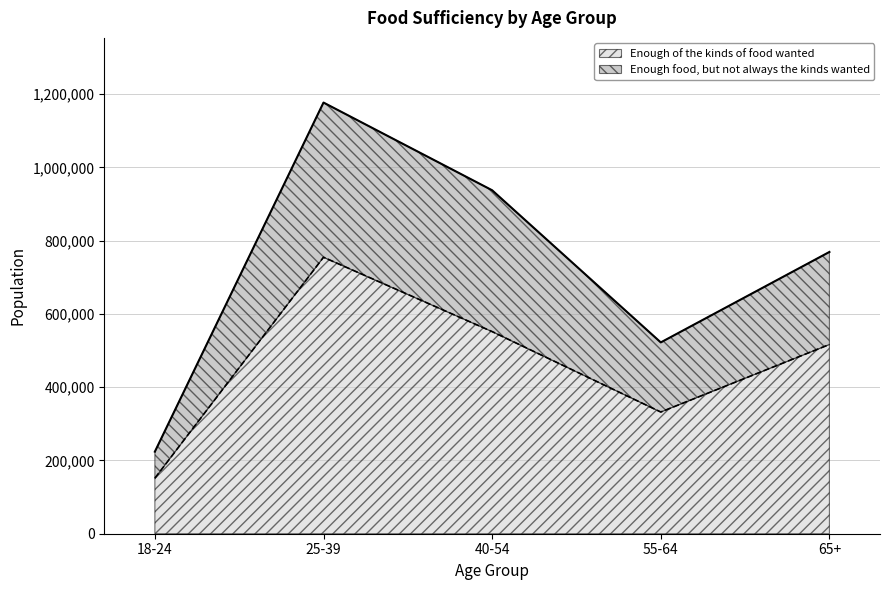

Count the Enough food, but not always the kinds wanted values in the range 522127 to 937380.

3